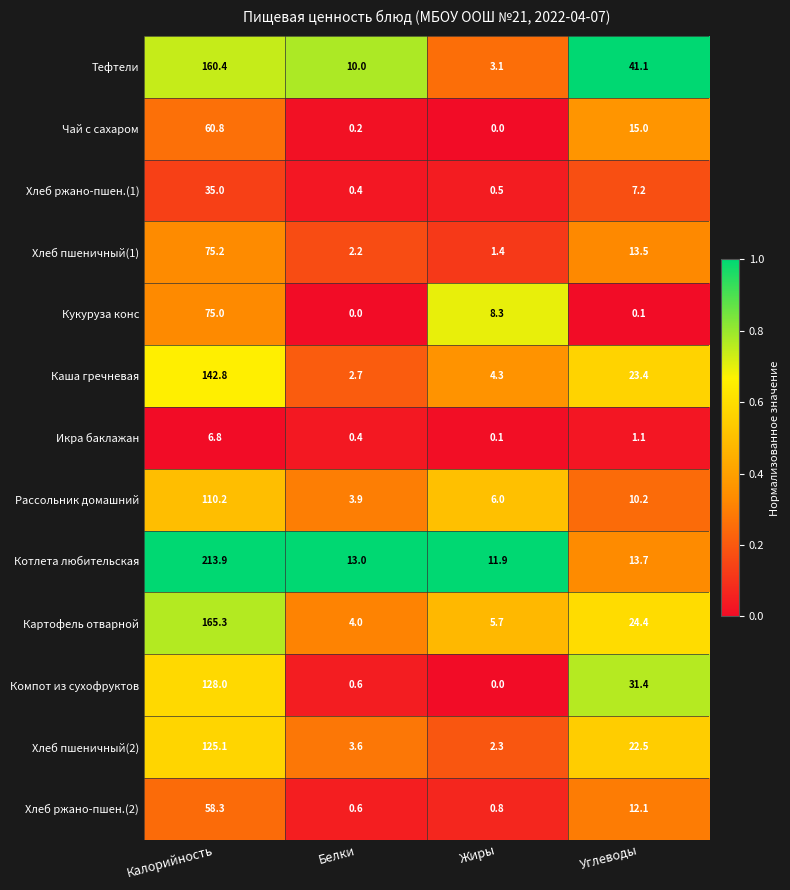

Which series has the largest total across all categories?

Котлета любительская